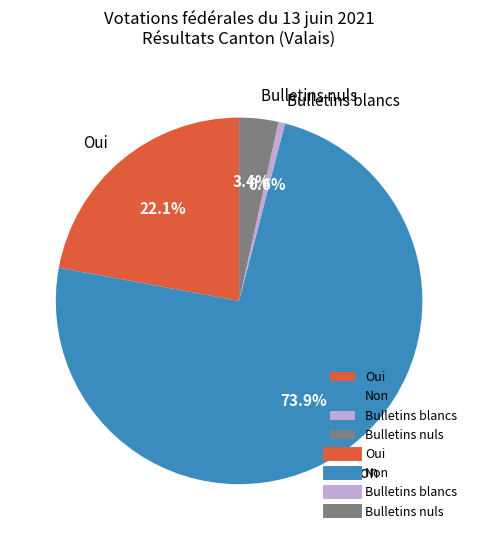

Between Non and Bulletins blancs, which is larger?

Non